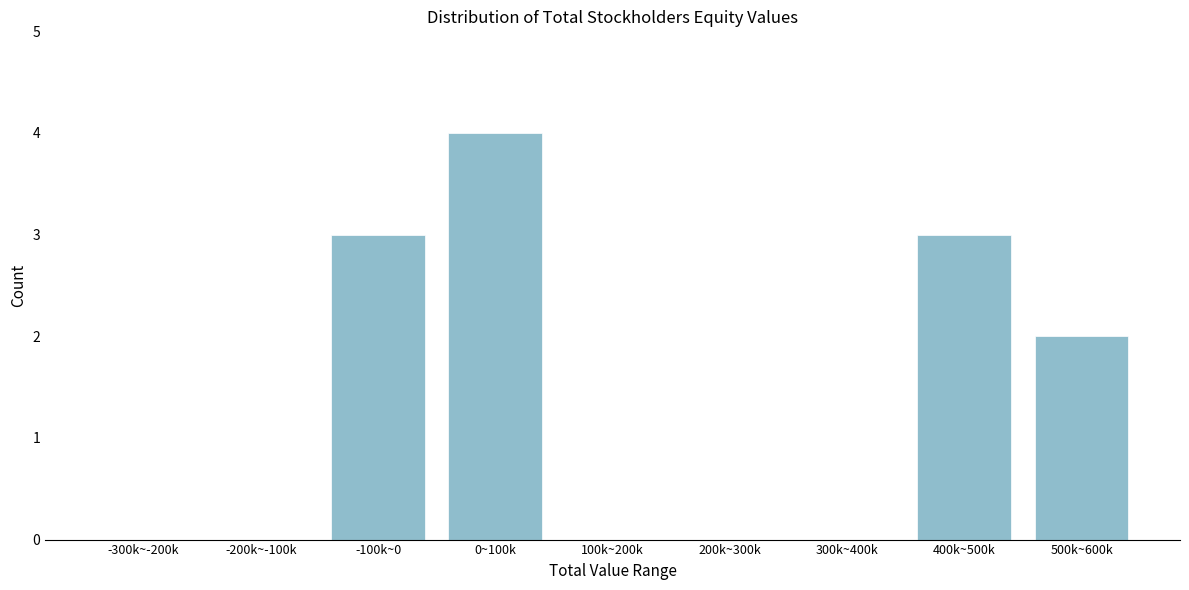

Reading left to right, what are all the values shown in this chart?

-300k~-200k=0	-200k~-100k=0	-100k~0=3	0~100k=4	100k~200k=0	200k~300k=0	300k~400k=0	400k~500k=3	500k~600k=2